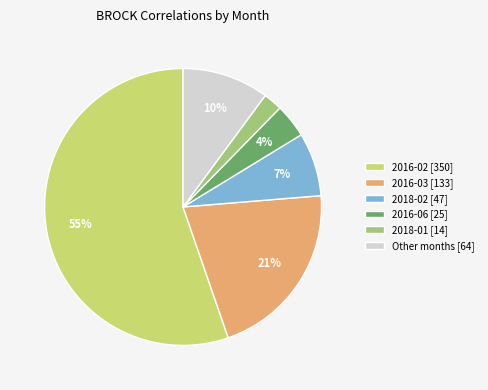

Which category has the smallest portion of the pie?

2018-01 [14]